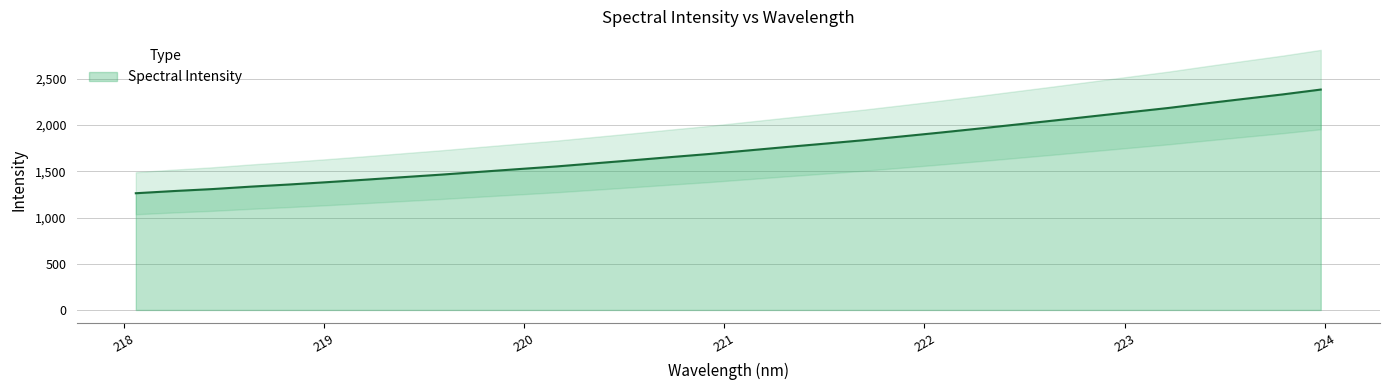

The chart shows a value of 635.5 at 218.442. True or false?

False